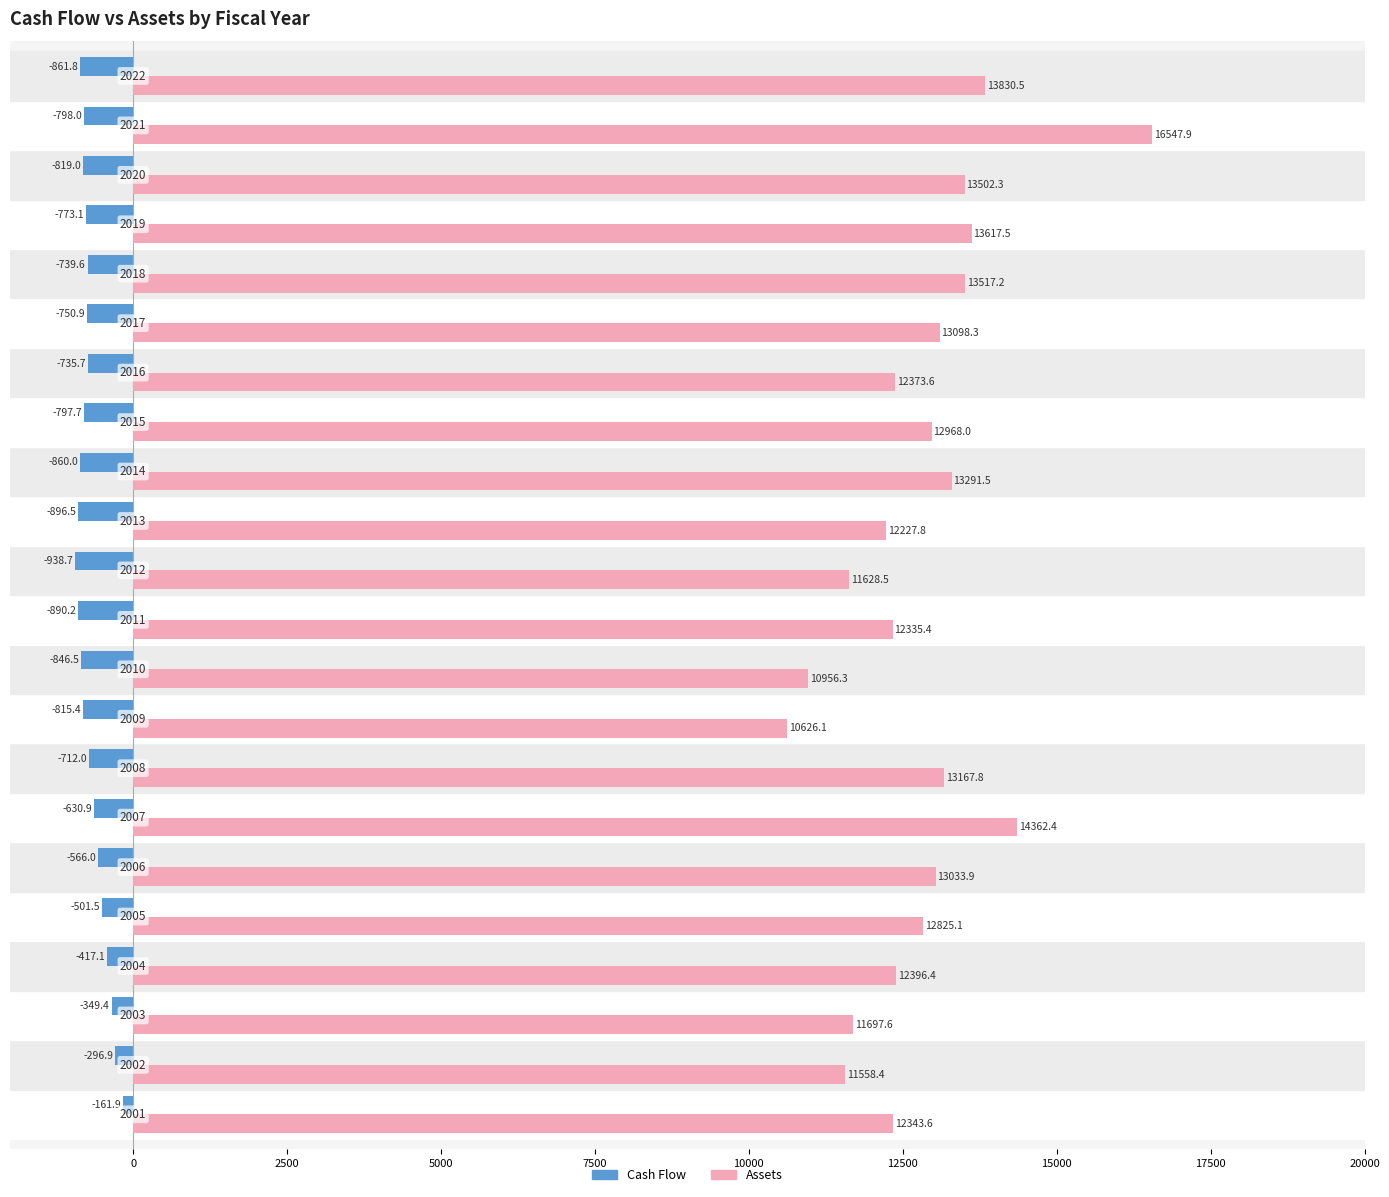

Rank the series by their maximum value, from highest to lowest.

Assets, Cash Flow